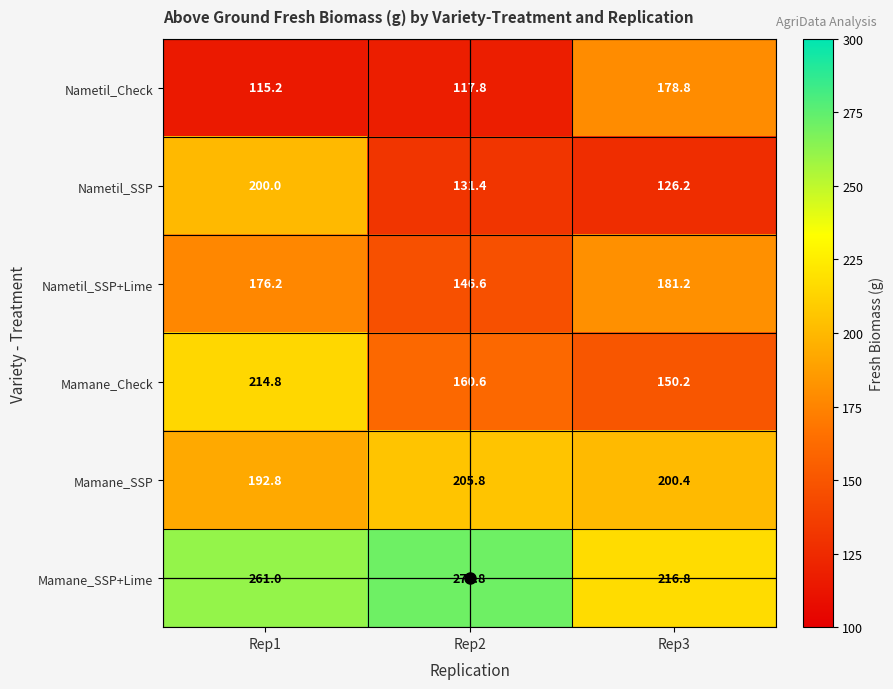

At which label does Nametil_SSP+Lime first exceed 176?

Rep1